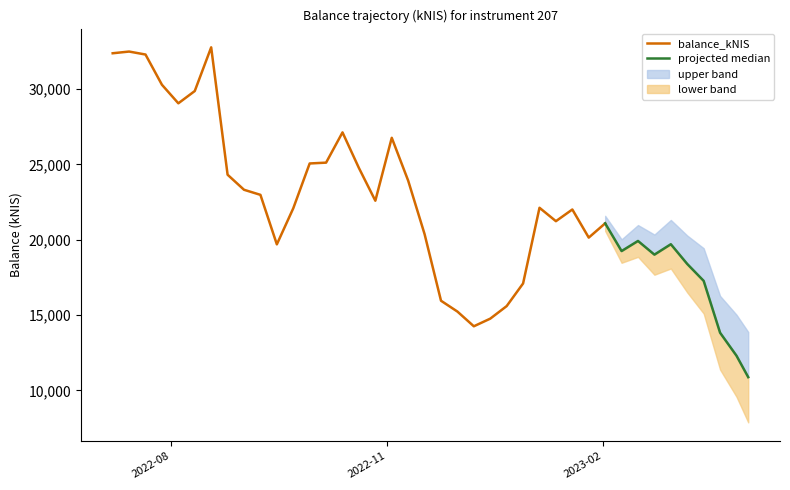

What is the lowest value of the balance_kNIS series?

14252.0